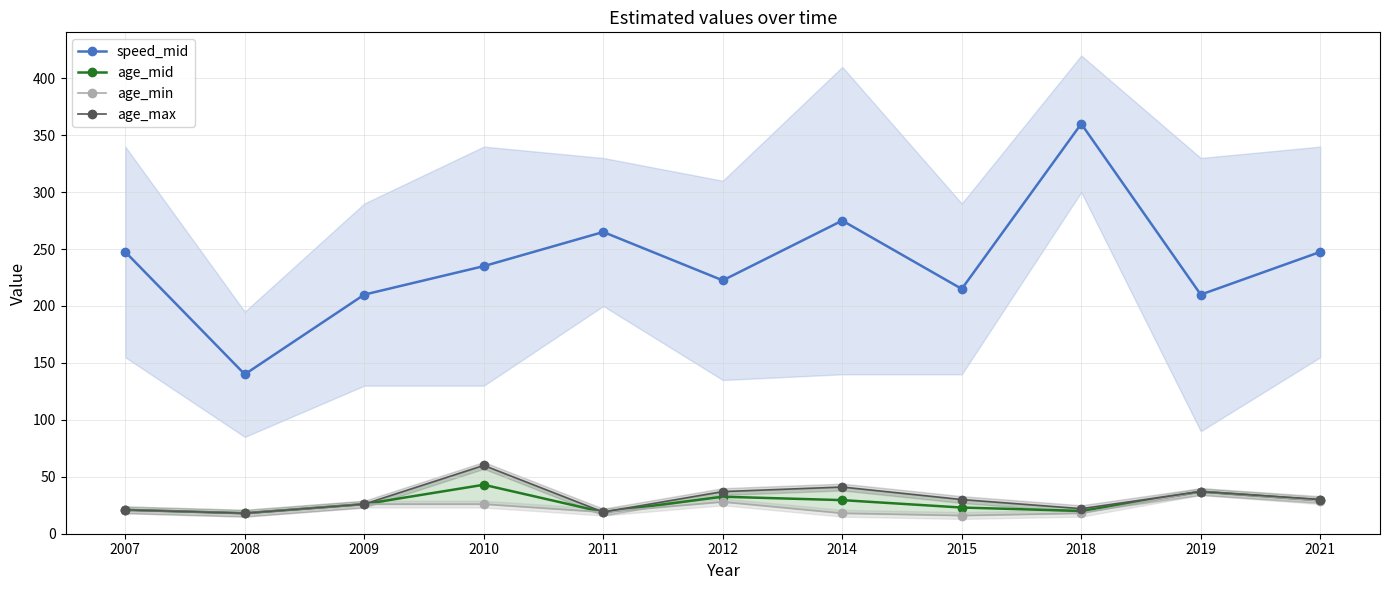

What is the minimum value shown in the chart?

16.0